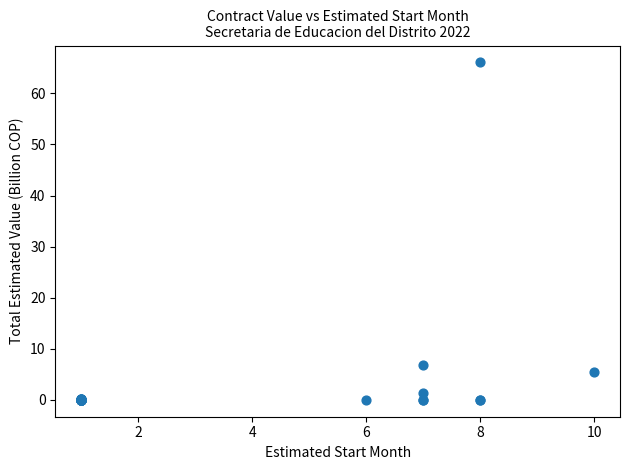

What Y value in the scatter plot is closest to 33?

6.8